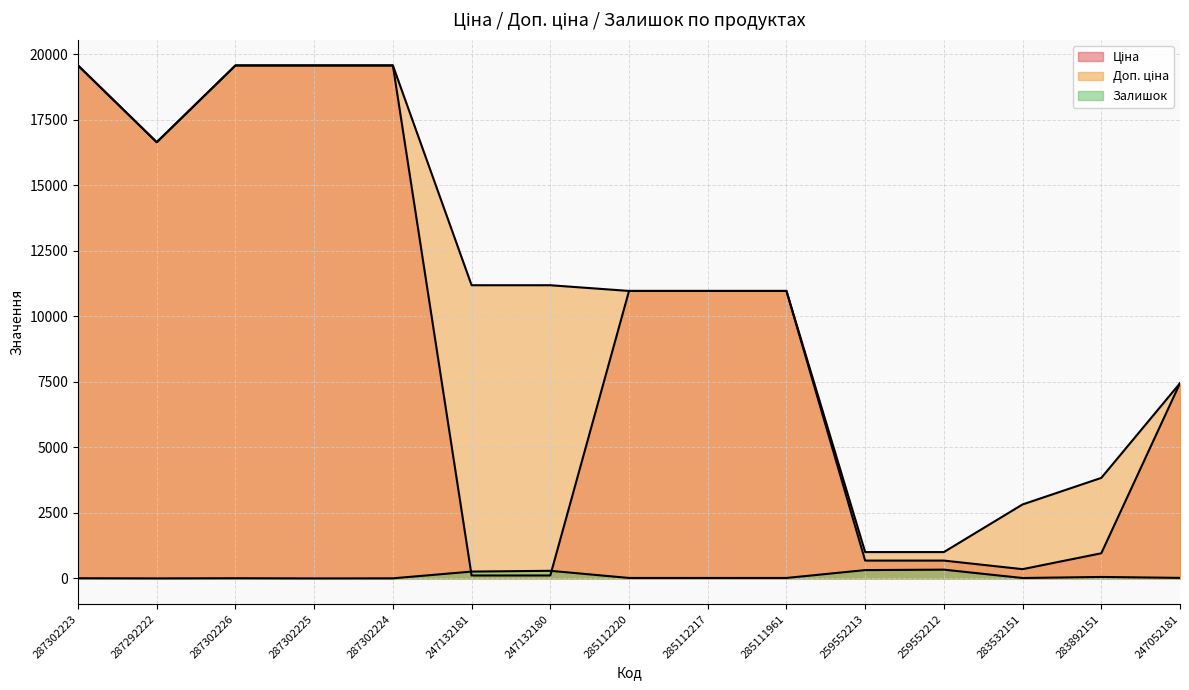

What is the total value across all series at 247132181?

11553.8